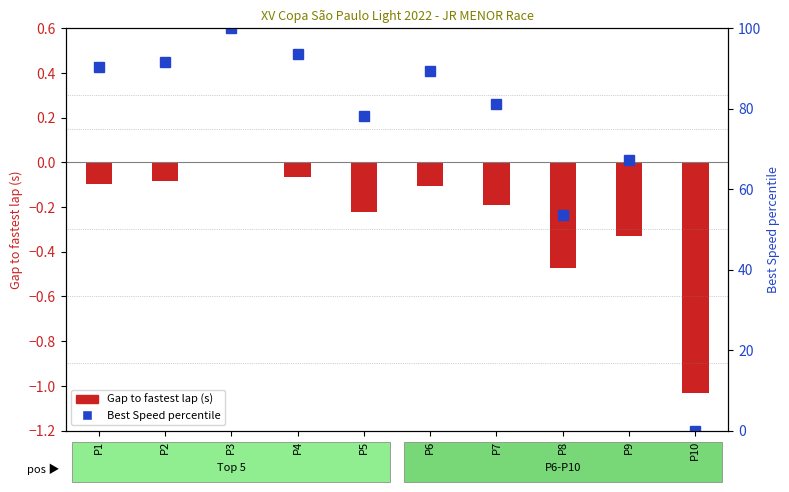

At P10, list the series in order from smallest to largest.

Gap to fastest lap (s), Best Speed percentile